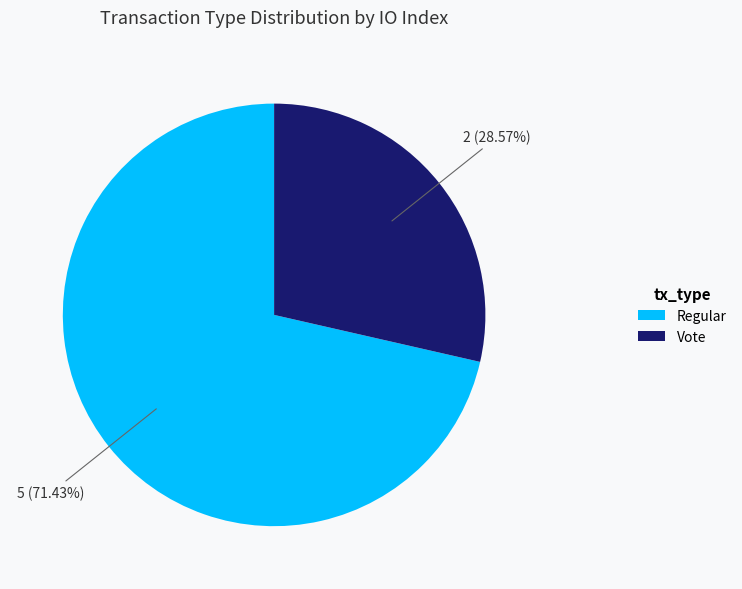

How many slices are in this pie chart?

2